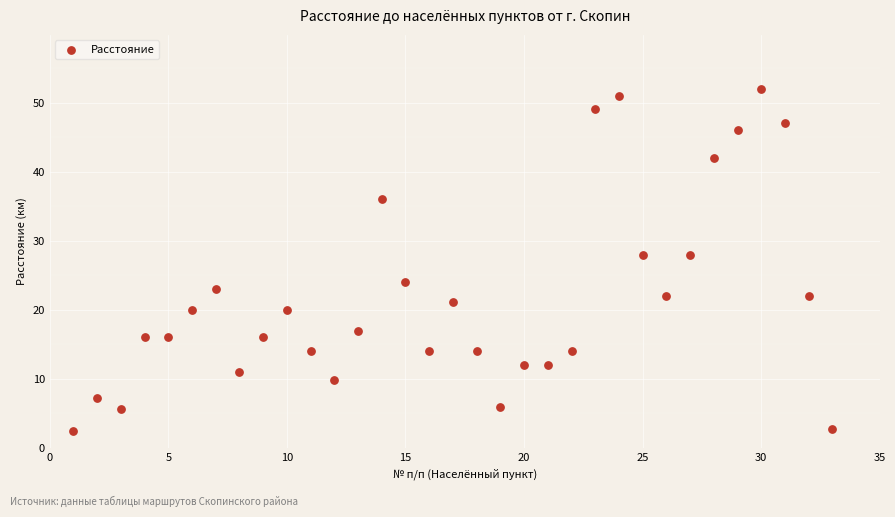

What is the range of Y values (max minus min)?

49.5